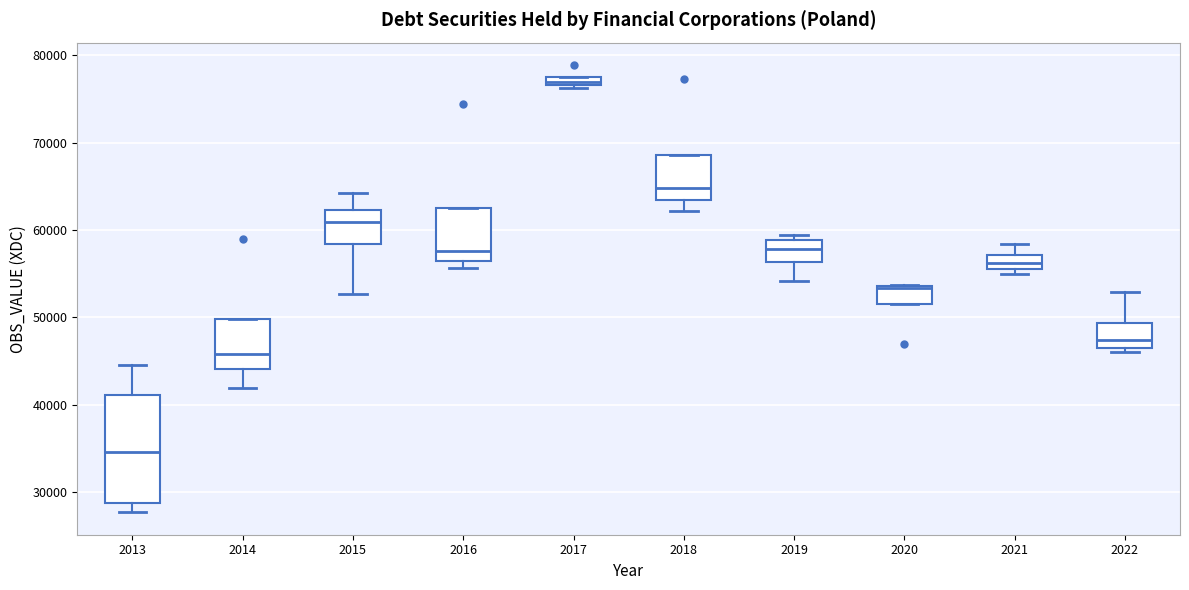

Which box is the tallest, from its lower edge to its upper edge?

2013